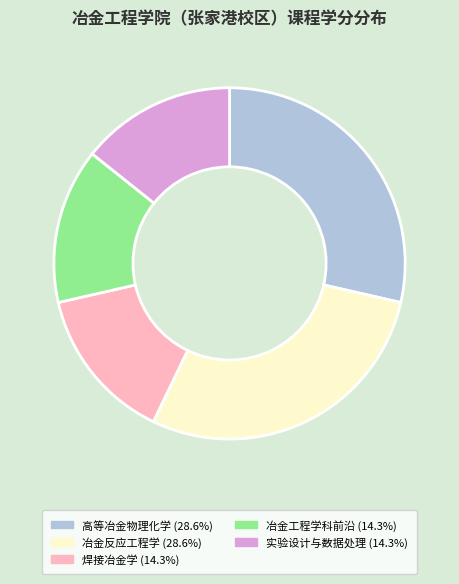

True or false: 实验设计与数据处理 accounts for 5% of the total.

False